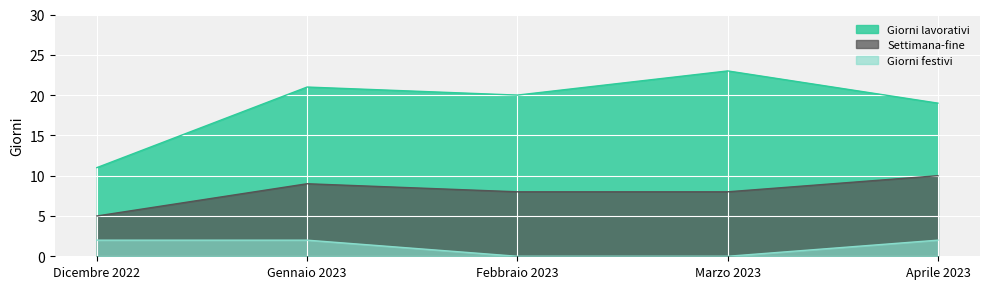

Reading right to left, what are all the values shown in this chart?

Giorni lavorativi: Aprile 2023=19	Marzo 2023=23	Febbraio 2023=20	Gennaio 2023=21	Dicembre 2022=11
Settimana-fine: Aprile 2023=10	Marzo 2023=8	Febbraio 2023=8	Gennaio 2023=9	Dicembre 2022=5
Giorni festivi: Aprile 2023=2	Marzo 2023=0	Febbraio 2023=0	Gennaio 2023=2	Dicembre 2022=2